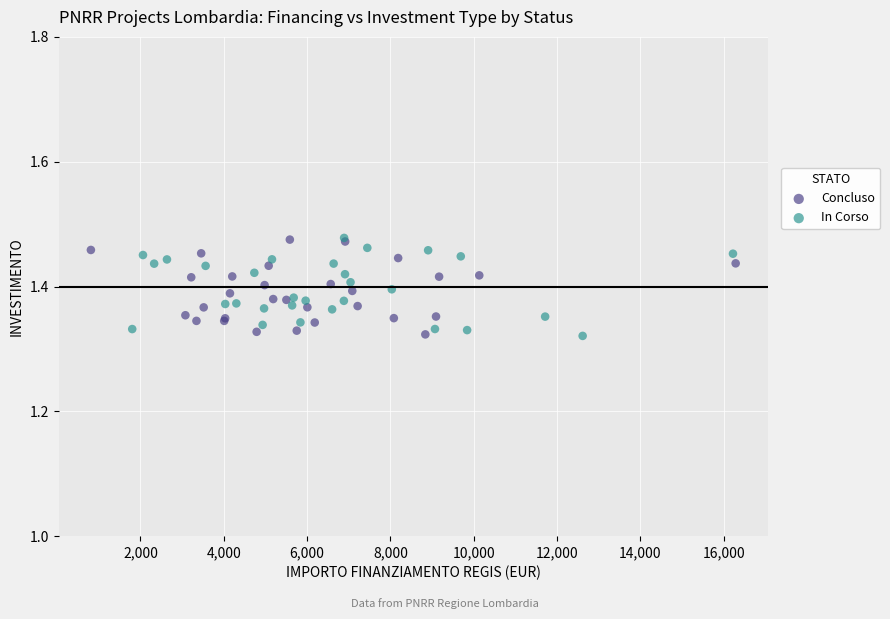

What are all the series names shown in the legend?

Concluso, In Corso